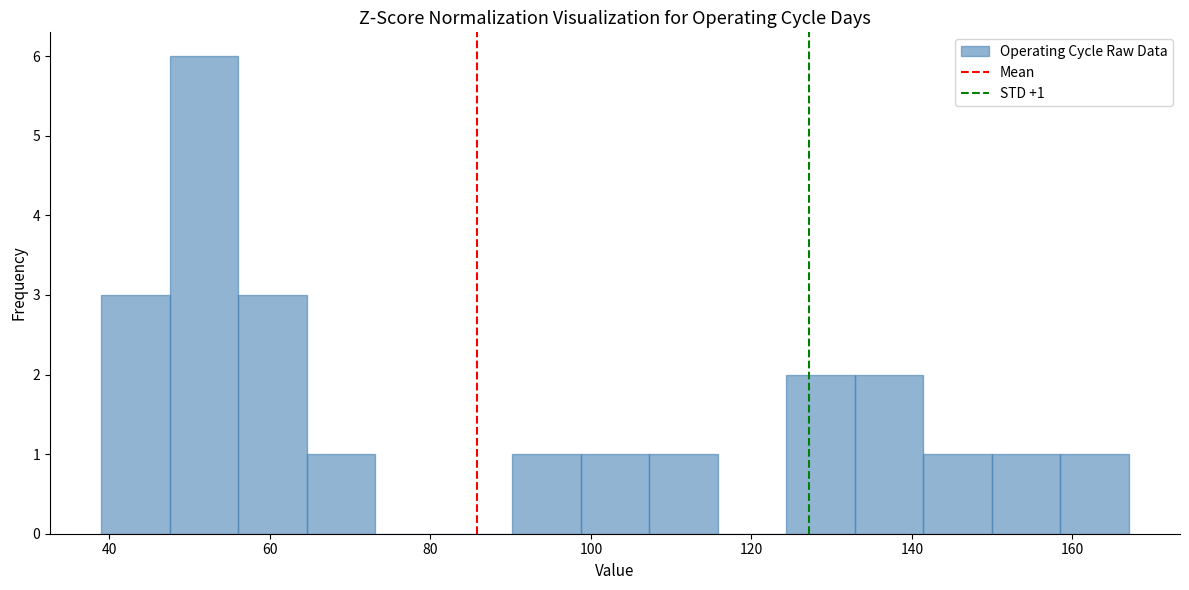

Over which range of the x-axis is the bar tallest?

48 to 56